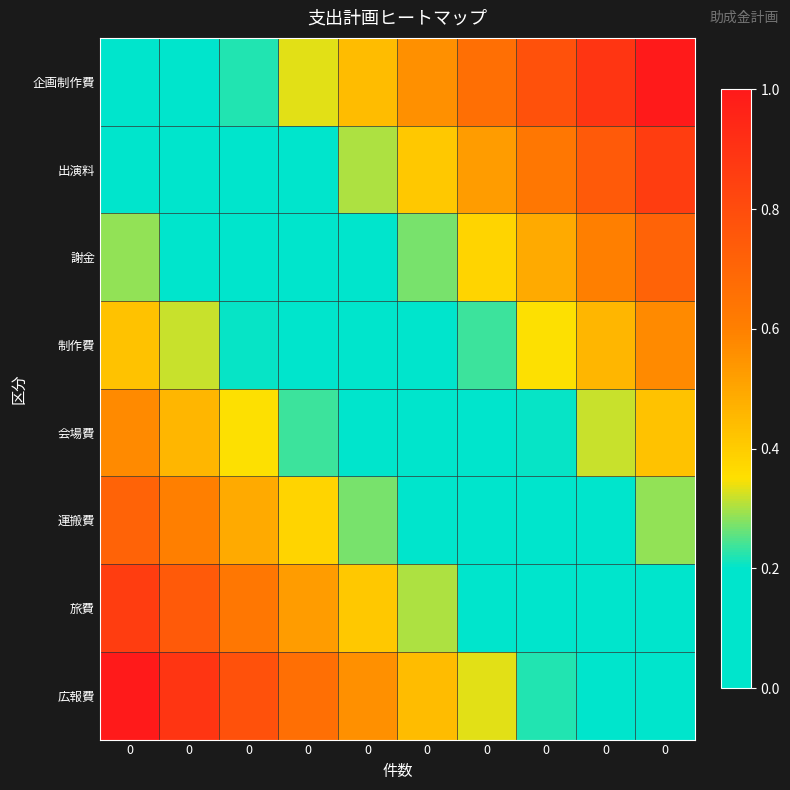

Reading left to right, extract all data points from this chart.

企画制作費: 0=0.0	0=0.1	0=0.2	0=0.3	0=0.4	0=0.6	0=0.7	0=0.8	0=0.9	0=1.0
出演料: 0=0.1	0=0.0	0=0.1	0=0.2	0=0.3	0=0.4	0=0.5	0=0.6	0=0.7	0=0.9
謝金: 0=0.3	0=0.2	0=0.1	0=0.0	0=0.2	0=0.3	0=0.4	0=0.5	0=0.6	0=0.7
制作費: 0=0.4	0=0.3	0=0.2	0=0.1	0=0.0	0=0.1	0=0.2	0=0.3	0=0.5	0=0.6
会場費: 0=0.6	0=0.5	0=0.3	0=0.2	0=0.1	0=0.0	0=0.1	0=0.2	0=0.3	0=0.4
運搬費: 0=0.7	0=0.6	0=0.5	0=0.4	0=0.3	0=0.2	0=0.0	0=0.1	0=0.2	0=0.3
旅費: 0=0.9	0=0.7	0=0.6	0=0.5	0=0.4	0=0.3	0=0.2	0=0.1	0=0.0	0=0.1
広報費: 0=1.0	0=0.9	0=0.8	0=0.7	0=0.6	0=0.4	0=0.3	0=0.2	0=0.1	0=0.0